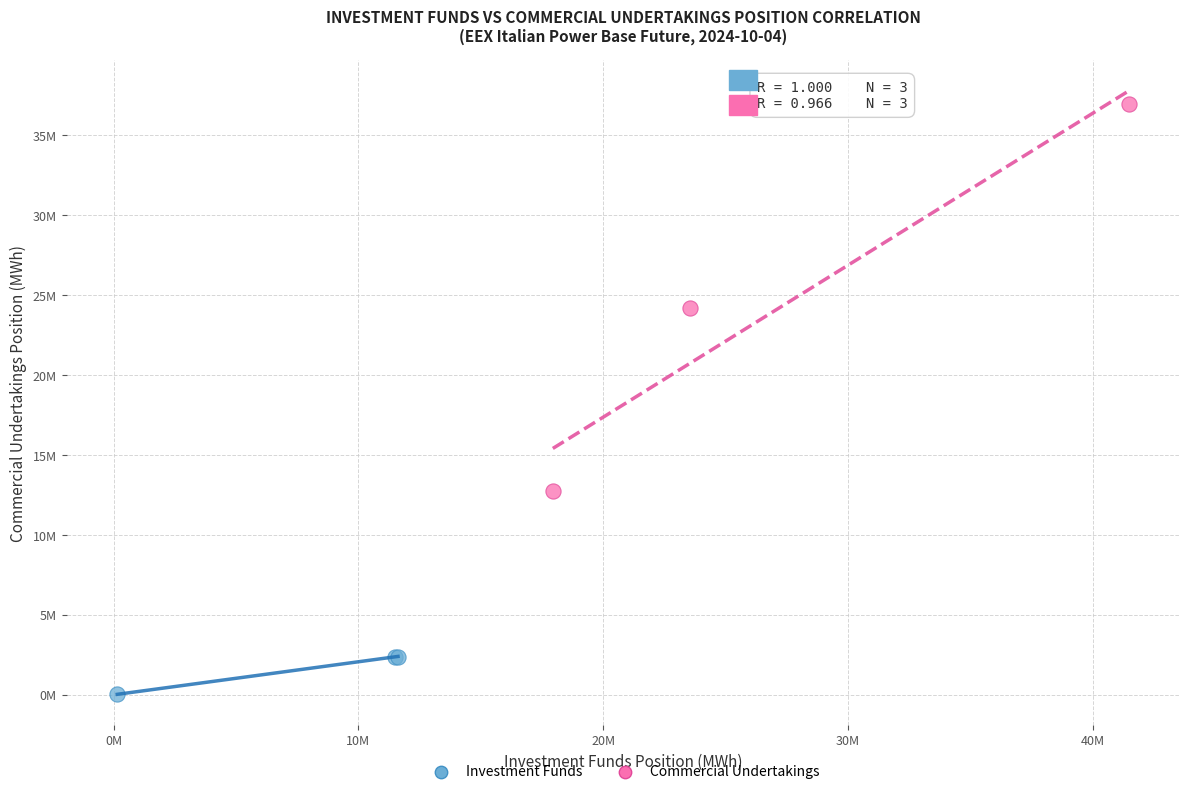

Which series reaches the minimum Y coordinate?

Investment Funds